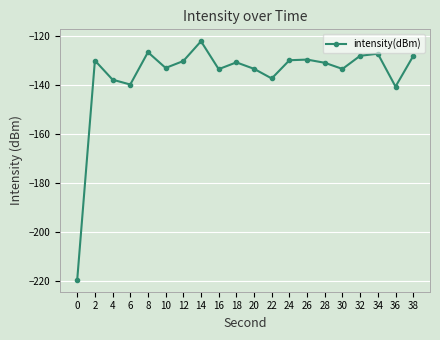

Which has a higher value, 16 or 24?

24